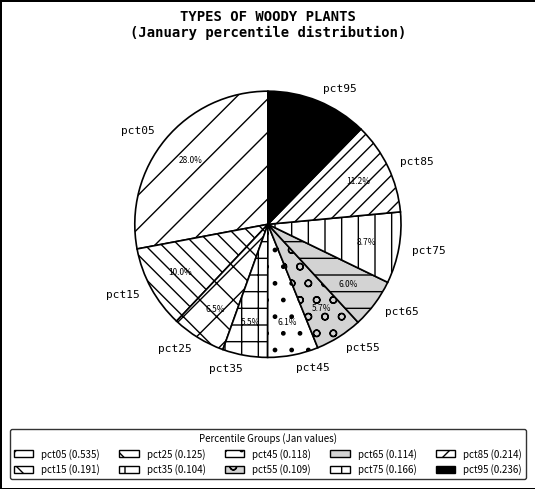

Which slice is the largest?

pct05